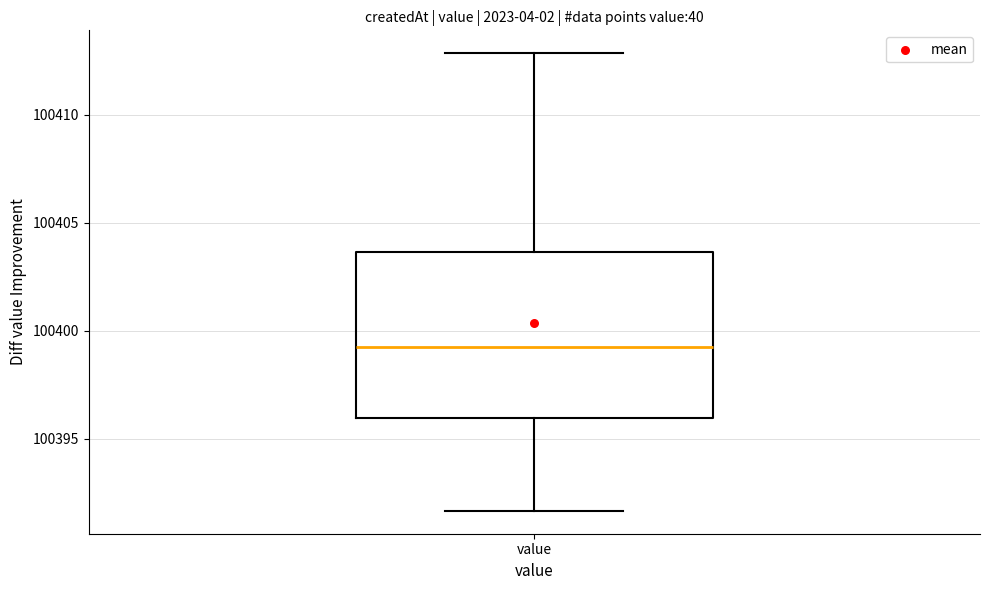

Read this box plot against the y-axis: the position of the median line, the range covered by the box, and the ends of both whiskers. The values are not printed on the chart, so give them approximately, as read against the axis.

median 100399.0, box 100396.0 to 100403.5, whiskers 100391.5 to 100413.0